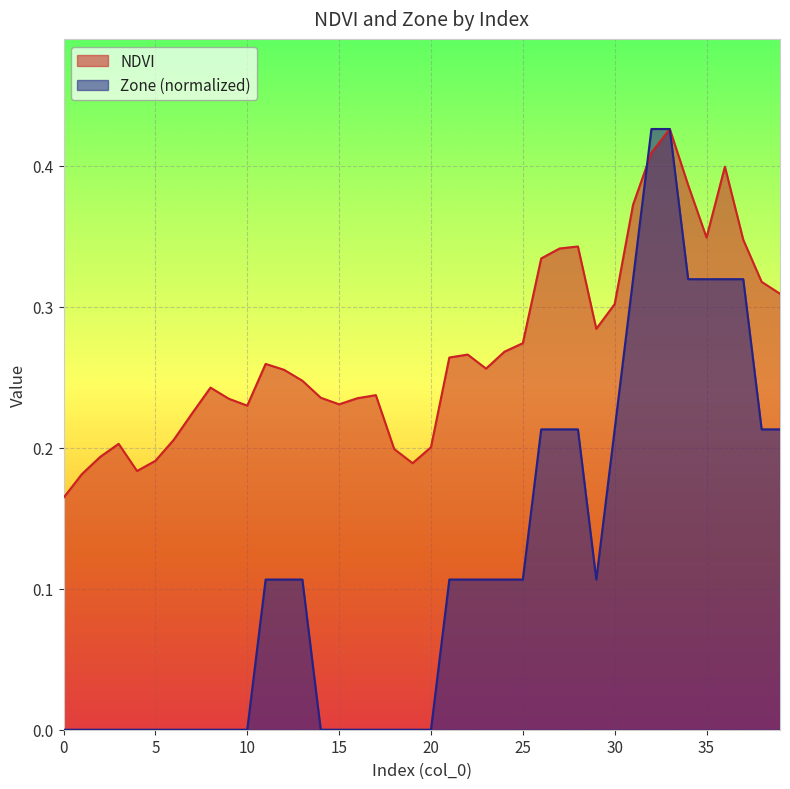

Reading left to right, extract all data points from this chart.

NDVI: 0=0.2	1=0.2	2=0.2	3=0.2	4=0.2	5=0.2	6=0.2	7=0.2	8=0.2	9=0.2	10=0.2	11=0.3	12=0.3	13=0.2	14=0.2	15=0.2	16=0.2	17=0.2	18=0.2	19=0.2	20=0.2	21=0.3	22=0.3	23=0.3	24=0.3	25=0.3	26=0.3	27=0.3	28=0.3	29=0.3	30=0.3	31=0.4	32=0.4	33=0.4	34=0.4	35=0.3	36=0.4	37=0.3	38=0.3	39=0.3
Zone: 0=0.0	1=0.0	2=0.0	3=0.0	4=0.0	5=0.0	6=0.0	7=0.0	8=0.0	9=0.0	10=0.0	11=0.1	12=0.1	13=0.1	14=0.0	15=0.0	16=0.0	17=0.0	18=0.0	19=0.0	20=0.0	21=0.1	22=0.1	23=0.1	24=0.1	25=0.1	26=0.2	27=0.2	28=0.2	29=0.1	30=0.2	31=0.3	32=0.4	33=0.4	34=0.3	35=0.3	36=0.3	37=0.3	38=0.2	39=0.2